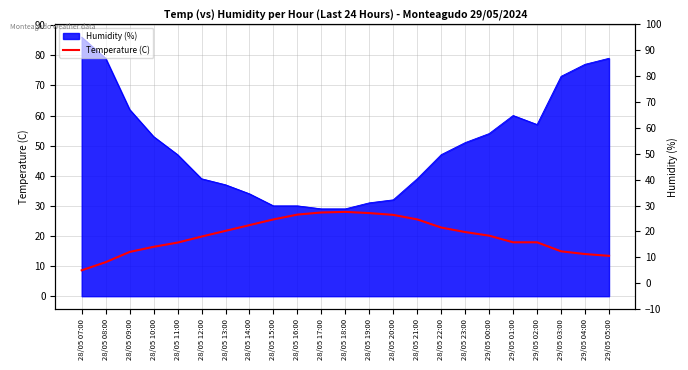

At which label does the data first exceed 20?

28/05 13:00